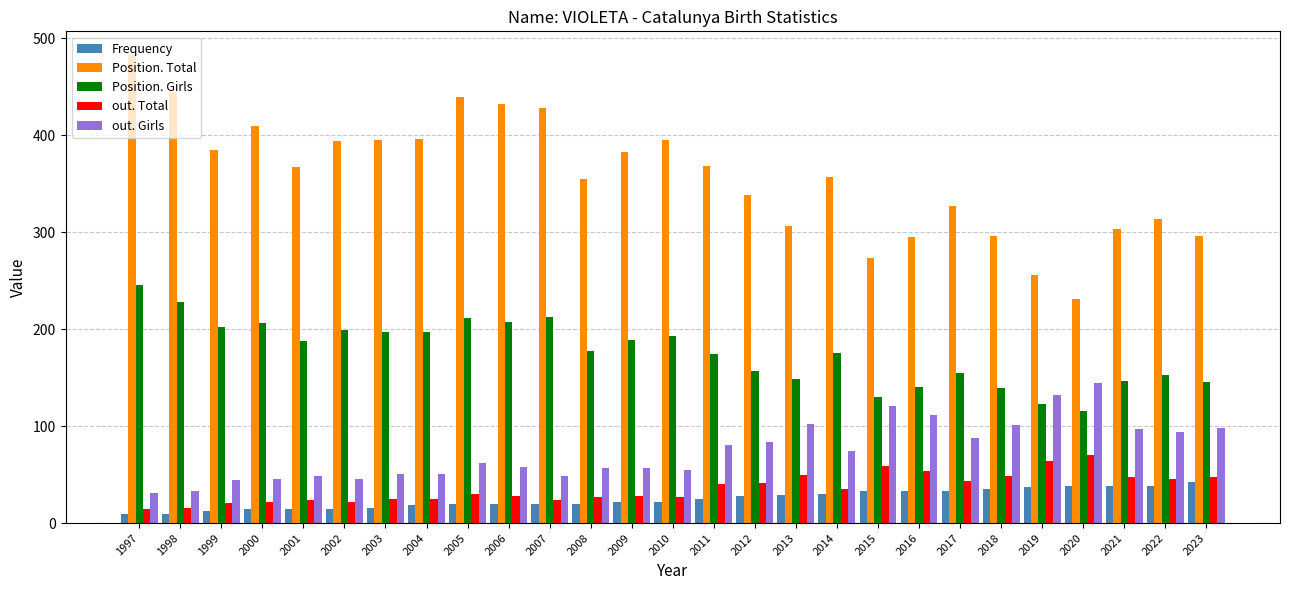

Which series has the largest total across all categories?

Position. Total